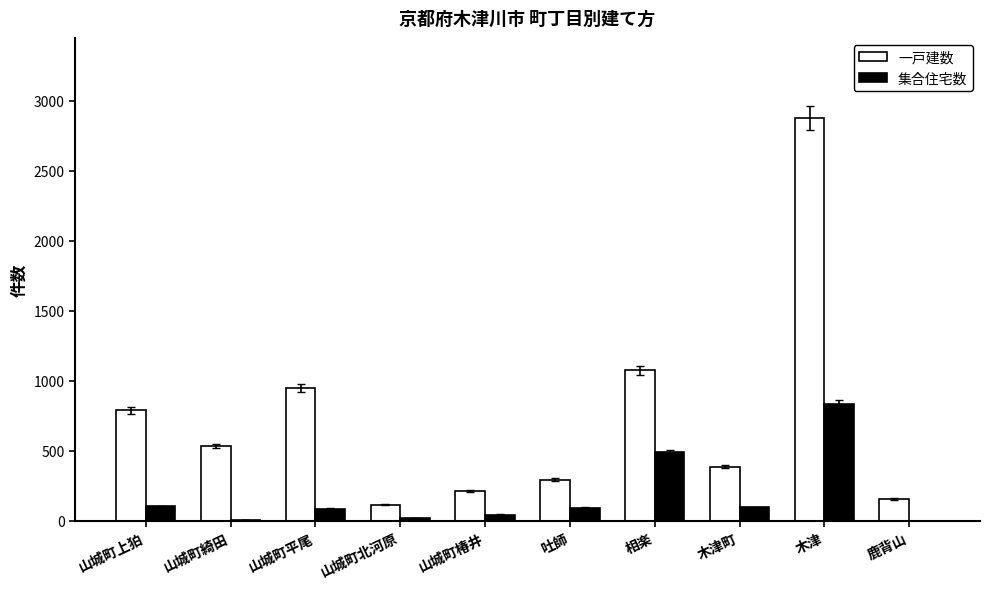

Between 山城町北河原 and 木津町, which series saw the biggest shift?

一戸建数